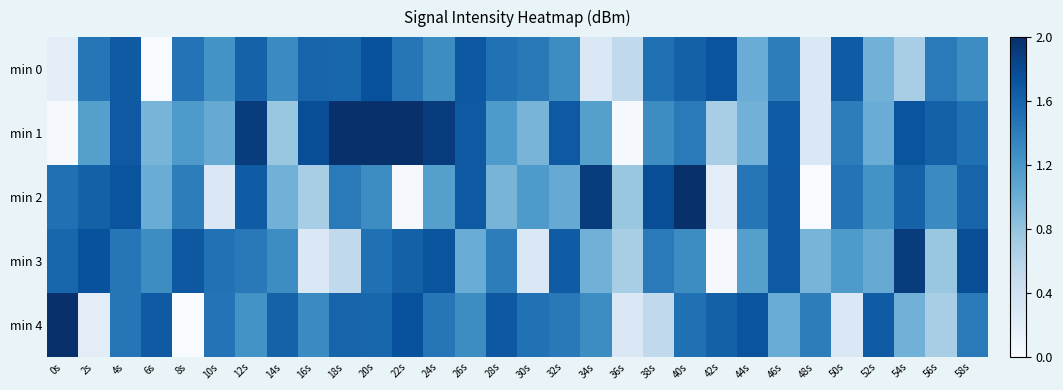

Reading right to left, extract all data points from this chart.

min 0: 58s=1.3	56s=1.4	54s=0.7	52s=1.0	50s=1.7	48s=0.3	46s=1.4	44s=1.0	42s=1.7	40s=1.6	38s=1.5	36s=0.5	34s=0.3	32s=1.3	30s=1.4	28s=1.5	26s=1.7	24s=1.3	22s=1.5	20s=1.7	18s=1.6	16s=1.6	14s=1.3	12s=1.6	10s=1.2	8s=1.5	6s=0.0	4s=1.7	2s=1.5	0s=0.2
min 1: 58s=1.5	56s=1.6	54s=1.7	52s=1.0	50s=1.4	48s=0.3	46s=1.7	44s=1.0	42s=0.7	40s=1.4	38s=1.3	36s=0.0	34s=1.1	32s=1.7	30s=0.9	28s=1.2	26s=1.7	24s=1.9	22s=2.0	20s=2.0	18s=2.0	16s=1.8	14s=0.8	12s=1.9	10s=1.0	8s=1.2	6s=0.9	4s=1.7	2s=1.1	0s=0.0
min 2: 58s=1.6	56s=1.3	54s=1.6	52s=1.2	50s=1.5	48s=0.0	46s=1.7	44s=1.5	42s=0.2	40s=2.0	38s=1.8	36s=0.8	34s=1.9	32s=1.0	30s=1.2	28s=0.9	26s=1.7	24s=1.1	22s=0.0	20s=1.3	18s=1.4	16s=0.7	14s=1.0	12s=1.7	10s=0.3	8s=1.4	6s=1.0	4s=1.7	2s=1.6	0s=1.5
min 3: 58s=1.8	56s=0.8	54s=1.9	52s=1.0	50s=1.2	48s=0.9	46s=1.7	44s=1.1	42s=0.0	40s=1.3	38s=1.4	36s=0.7	34s=1.0	32s=1.7	30s=0.3	28s=1.4	26s=1.0	24s=1.7	22s=1.6	20s=1.5	18s=0.5	16s=0.3	14s=1.3	12s=1.4	10s=1.5	8s=1.7	6s=1.3	4s=1.5	2s=1.7	0s=1.6
min 4: 58s=1.4	56s=0.7	54s=1.0	52s=1.7	50s=0.3	48s=1.4	46s=1.0	44s=1.7	42s=1.6	40s=1.5	38s=0.5	36s=0.3	34s=1.3	32s=1.4	30s=1.5	28s=1.7	26s=1.3	24s=1.5	22s=1.7	20s=1.6	18s=1.6	16s=1.3	14s=1.6	12s=1.2	10s=1.5	8s=0.0	6s=1.7	4s=1.5	2s=0.2	0s=2.0